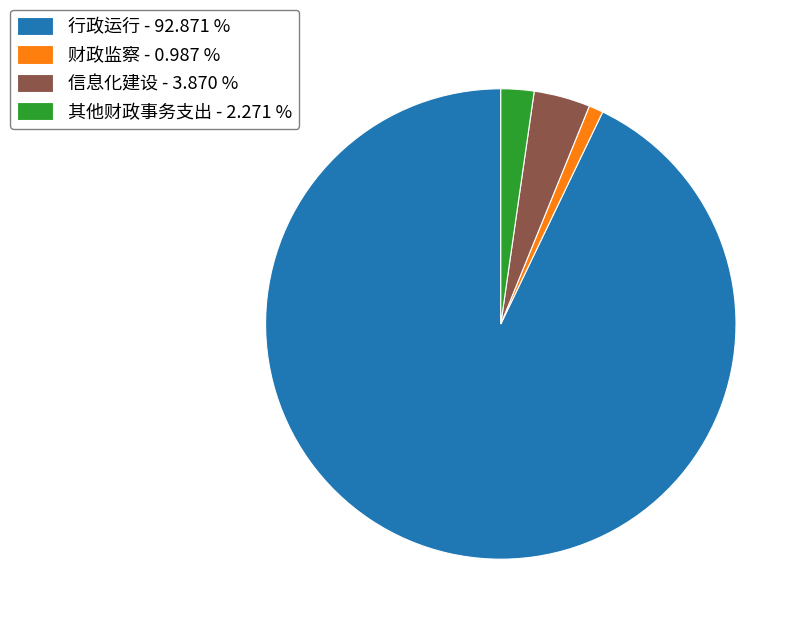

Does any single category account for the majority?

Yes